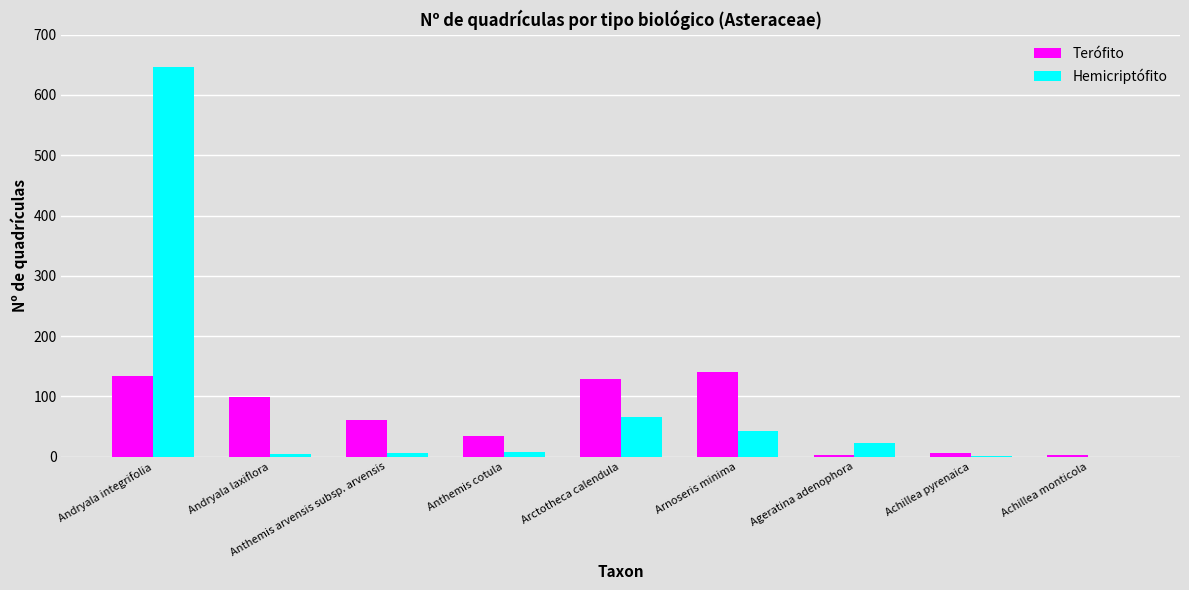

Where is Terófito nearest to the value 71?

Anthemis arvensis subsp. arvensis